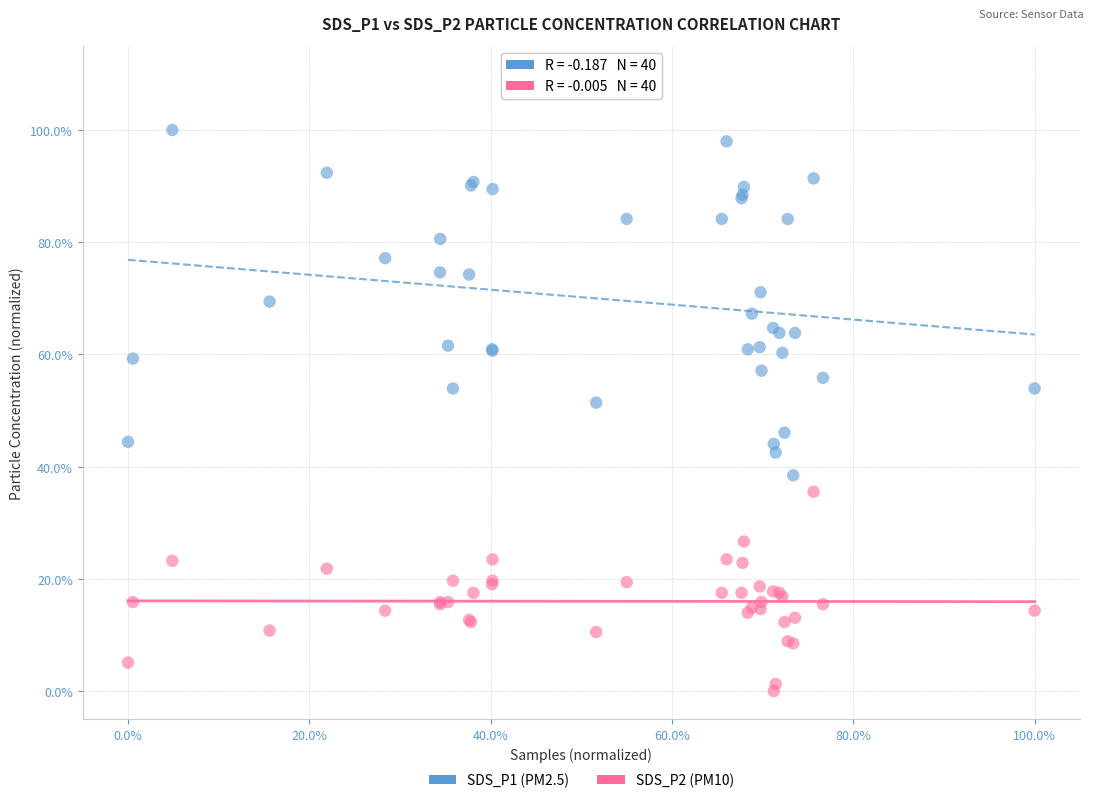

Which series reaches the minimum Y coordinate?

SDS_P2 (PM10)